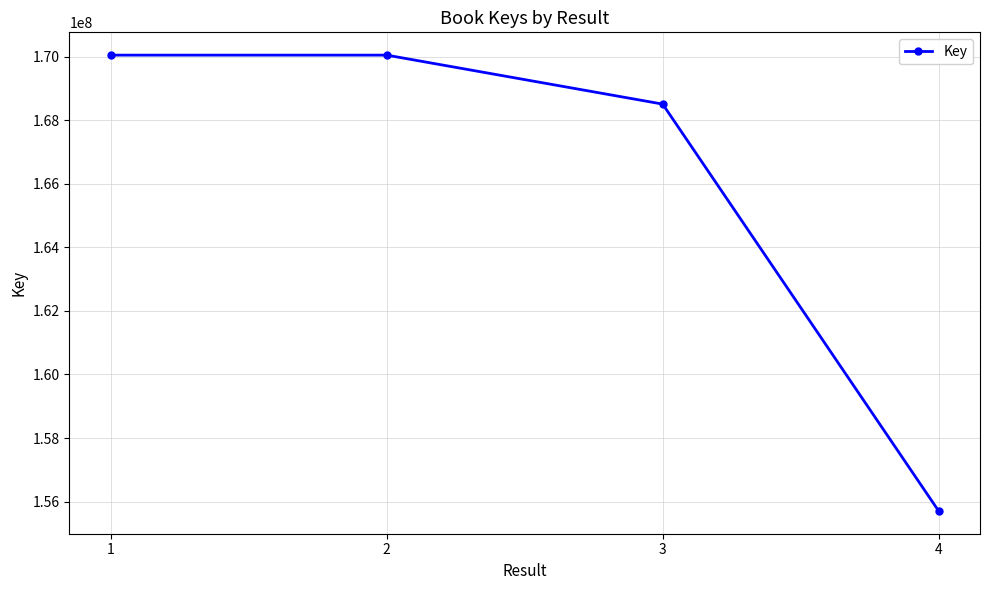

Where does the data first go above 170044286?

1